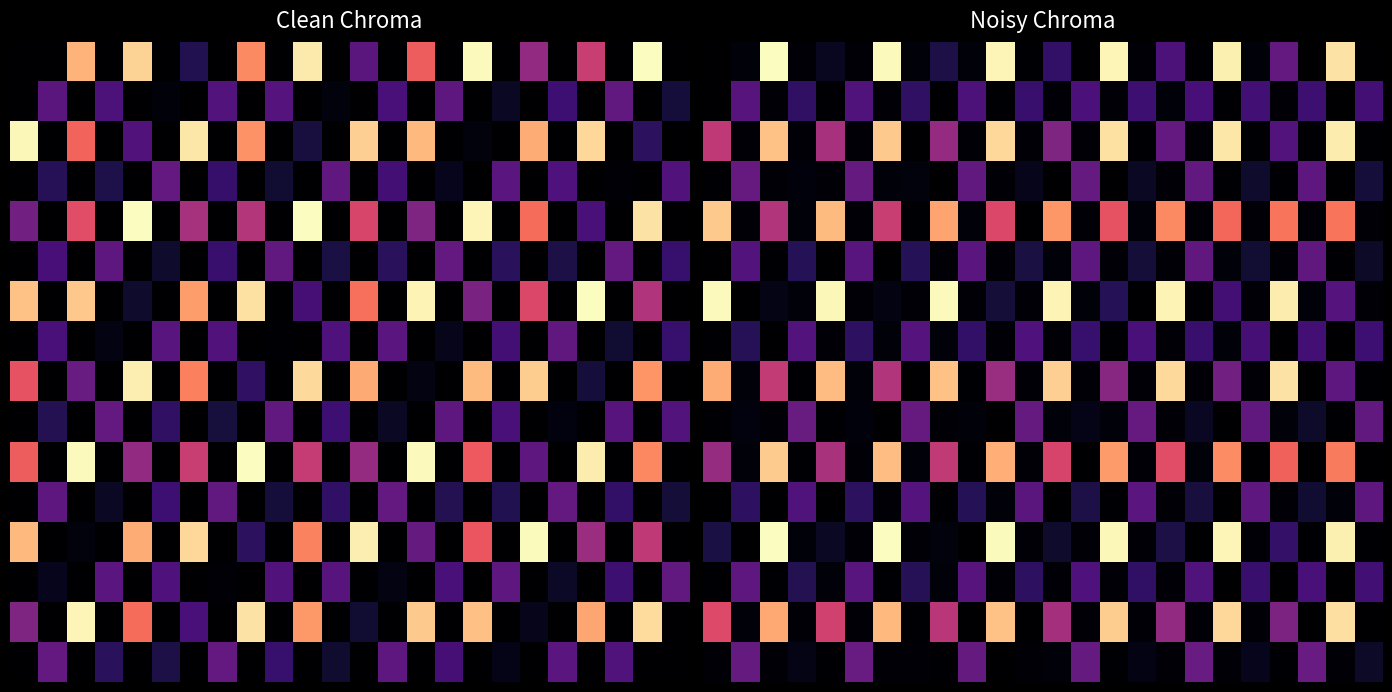

How many data points does each series have?

24